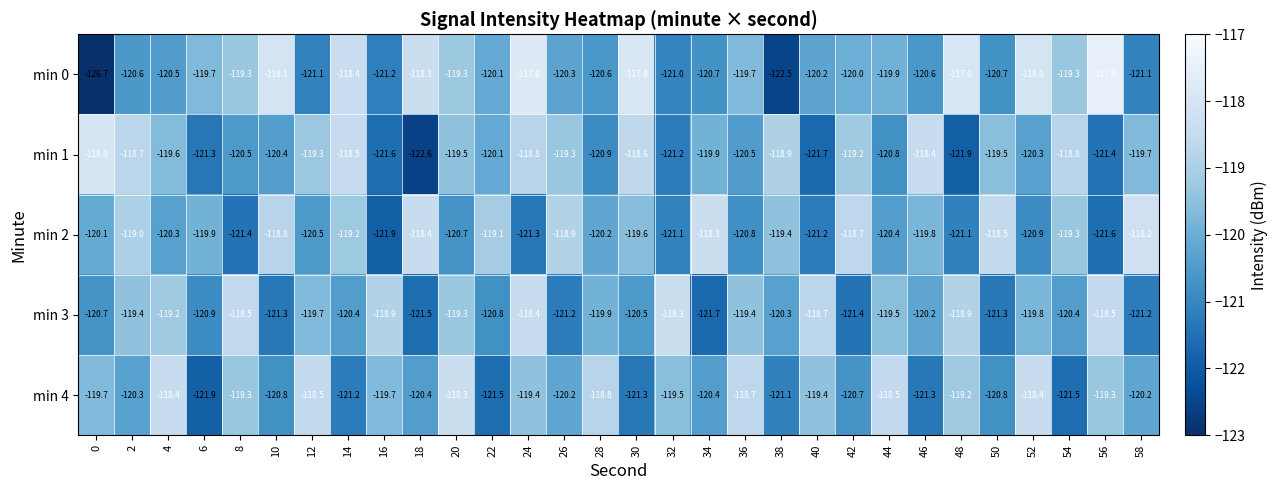

What is the minimum value shown in the chart?

-126.7